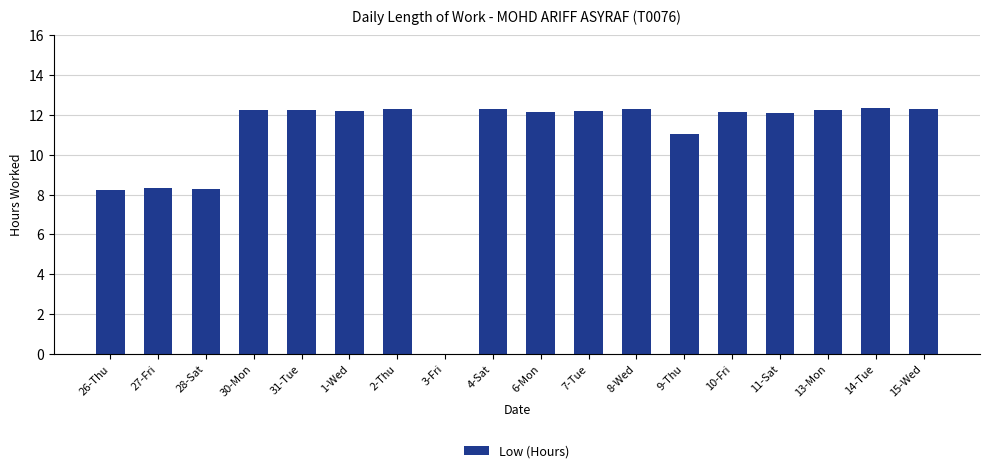

Which has a higher value, 15-Wed or 10-Fri?

15-Wed